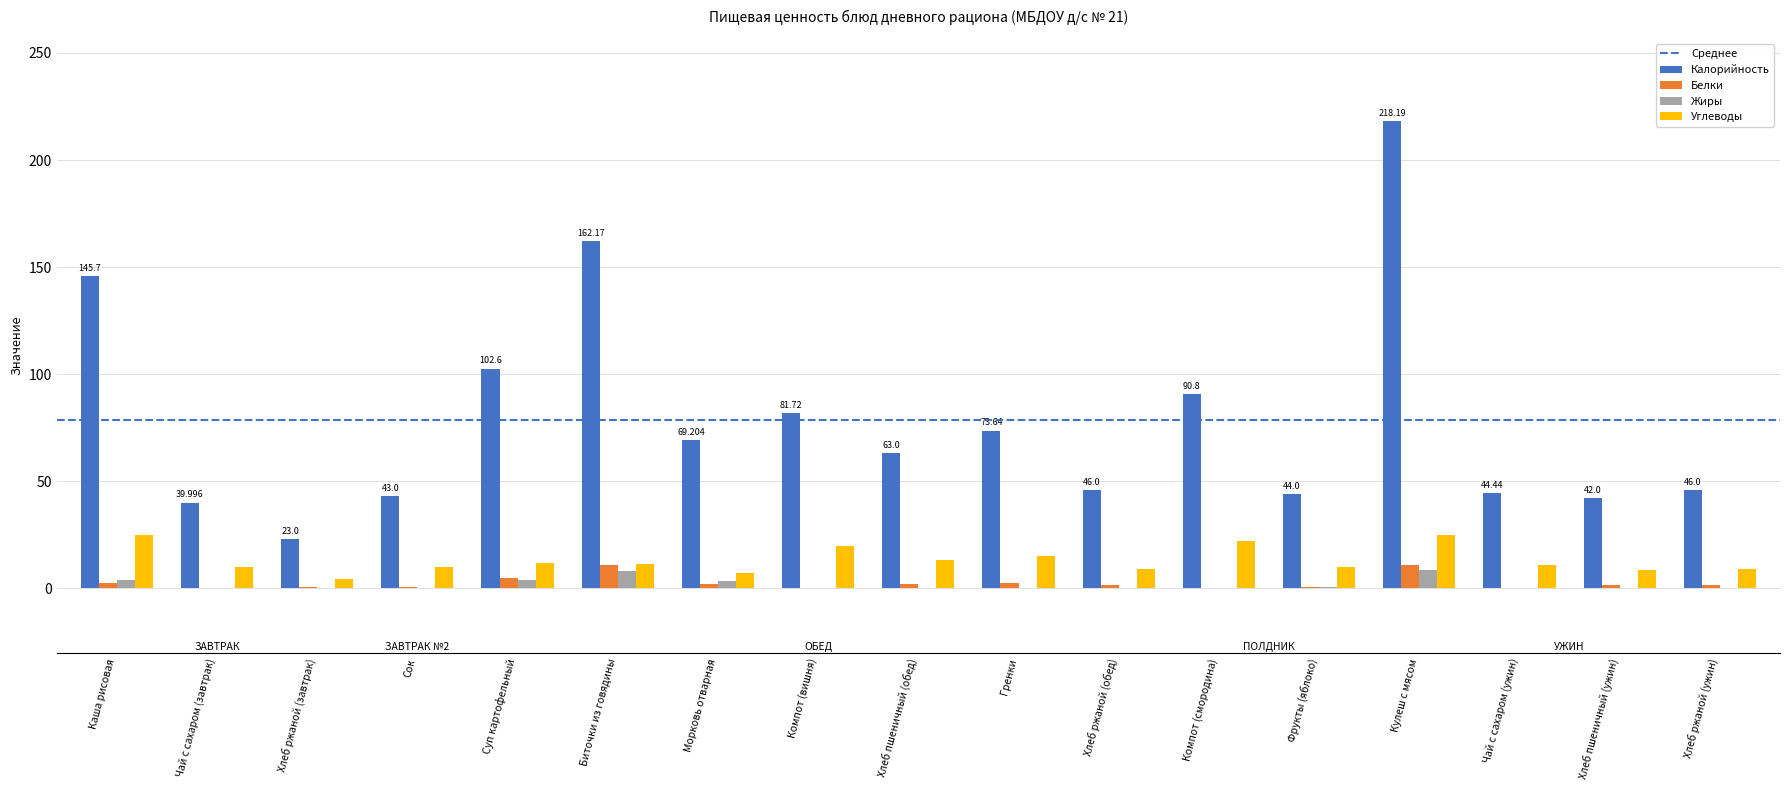

Which category has the highest value across all series?

Кулеш с мясом